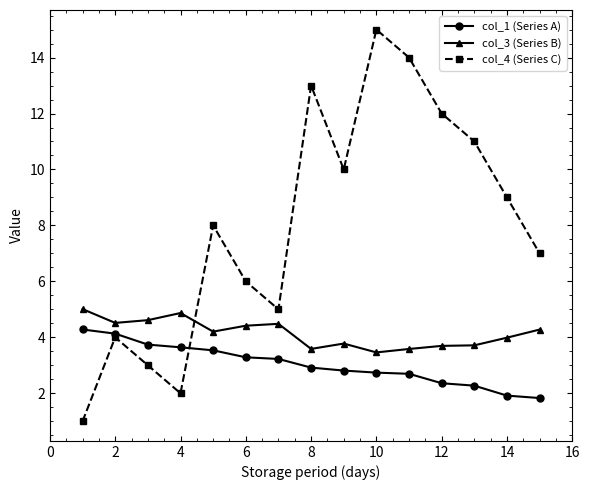

How many times do col_4 (Series C) and col_1 (Series A) cross each other?

1